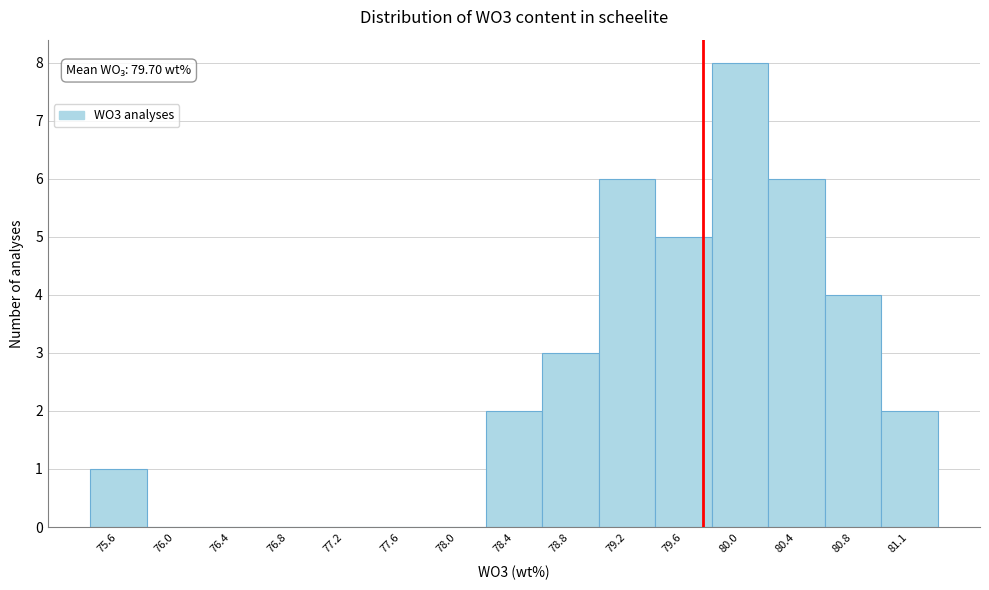

Over which range of the x-axis is the bar tallest?

79.75 to 80.15